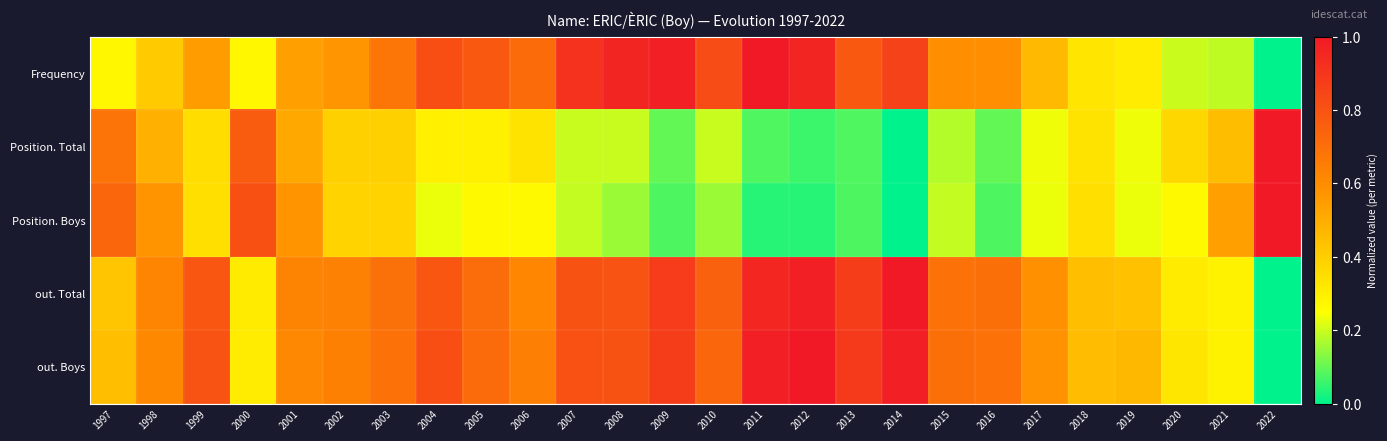

Count the number of categories in the chart.

26